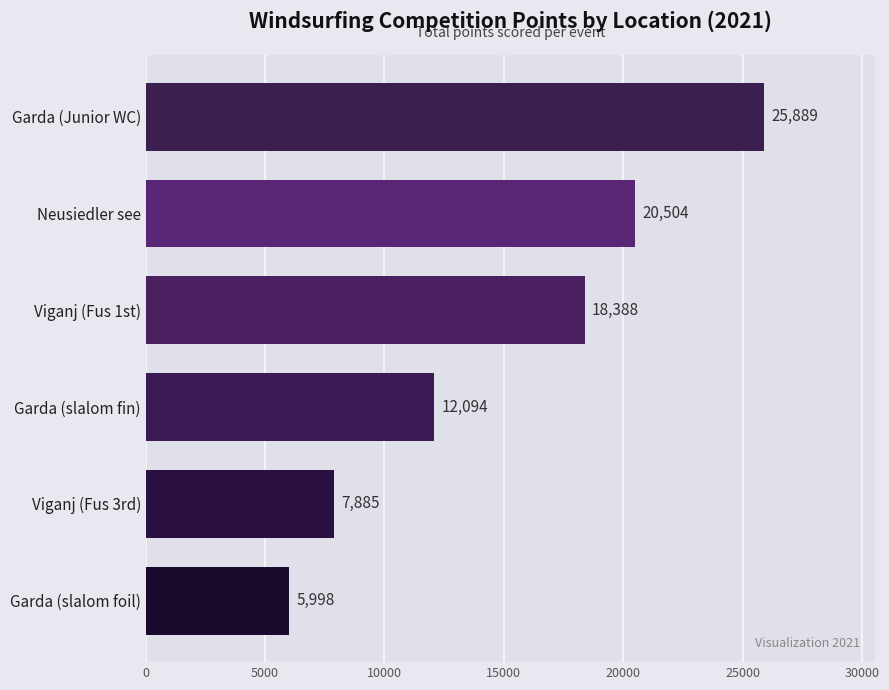

List the labels in order of value, smallest first.

Garda (slalom foil), Viganj (Fus 3rd), Garda (slalom fin), Viganj (Fus 1st), Neusiedler see, Garda (Junior WC)